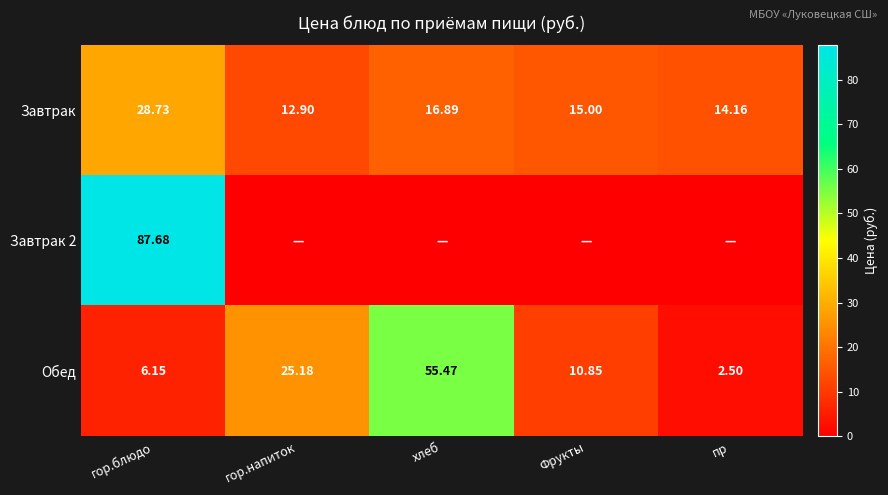

Is the value of Завтрак at гор.напиток greater than the value of Обед at хлеб?

No